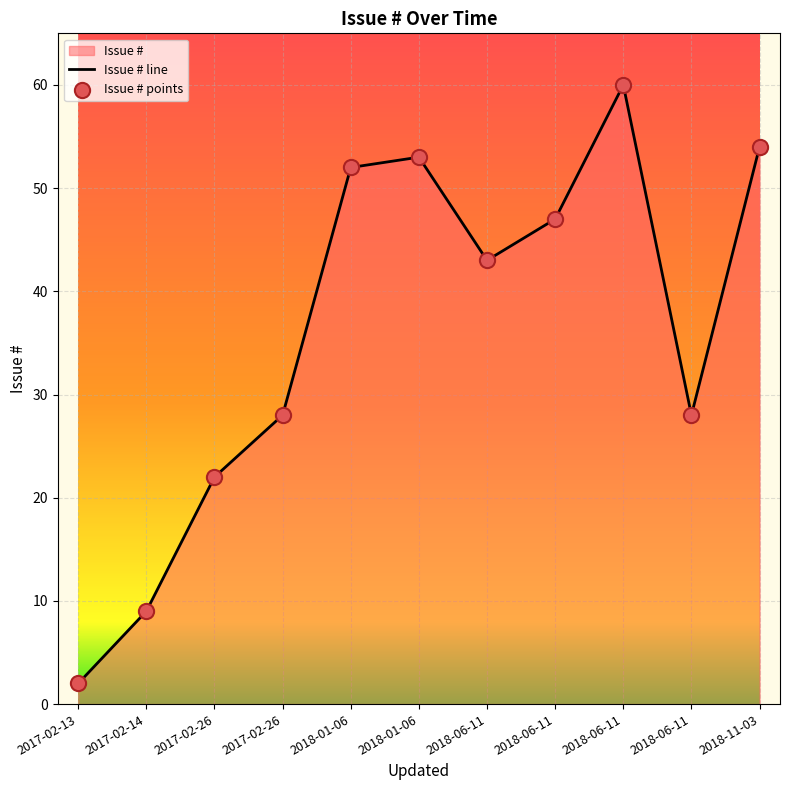

Which series has the largest Y range (max minus min)?

Issue # line